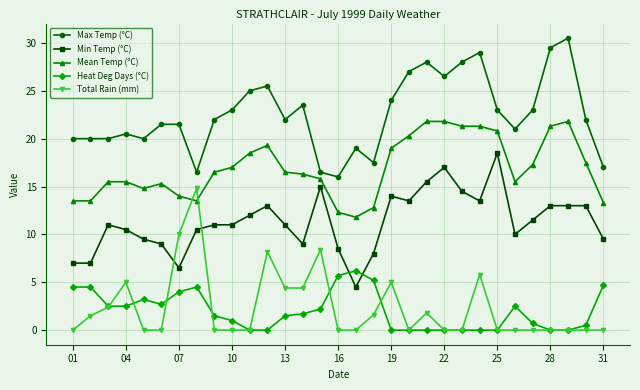

True or false: Min Temp (°C) has more than 1 interior local peaks.

True